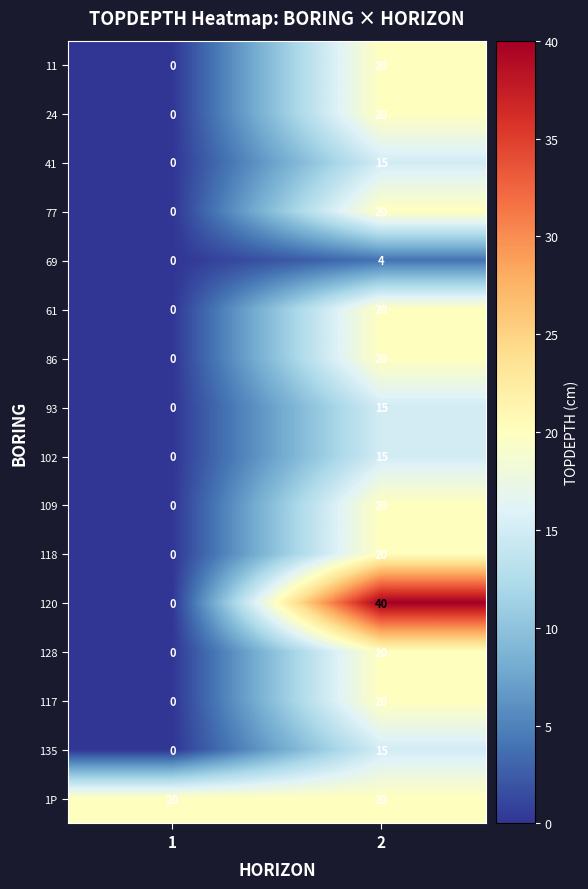

Which series has the widest spread of values?

120